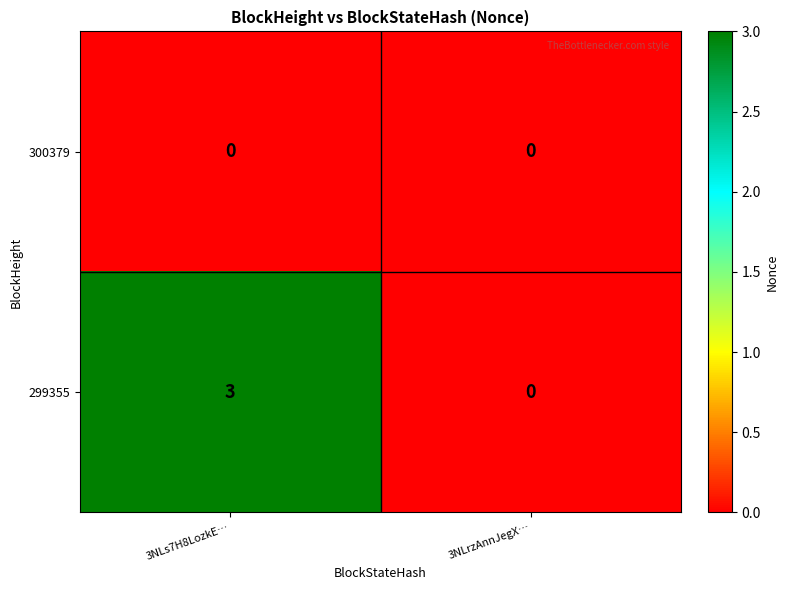

Reading right to left, transcribe all the data shown in this chart.

300379: 3NLrzAnnJegX…=0	3NLs7H8LozkE…=0
299355: 3NLrzAnnJegX…=0	3NLs7H8LozkE…=3